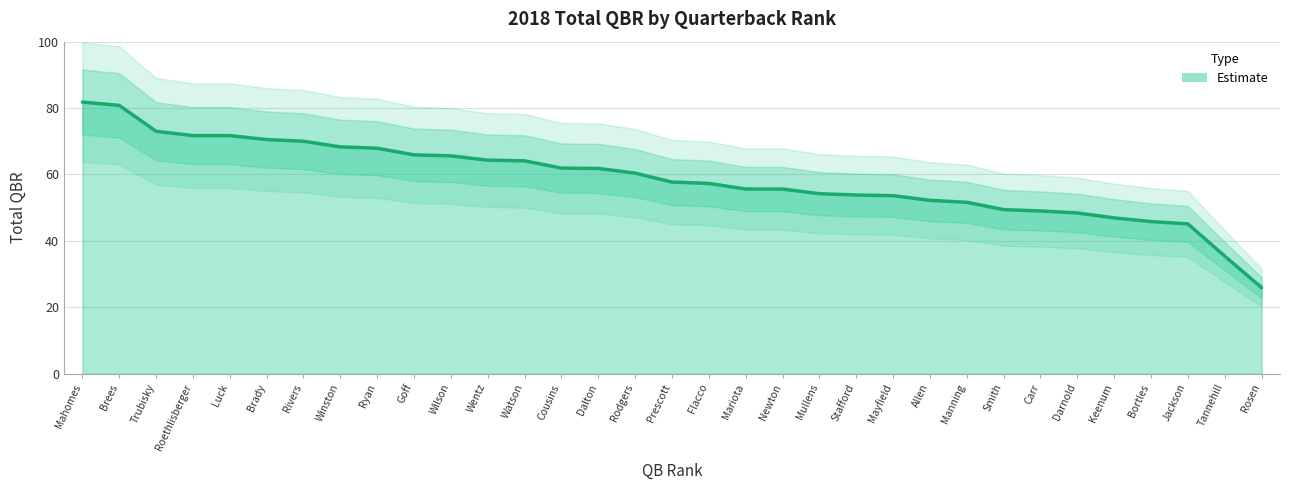

List the labels in order of value, largest first.

Mahomes, Brees, Trubisky, Roethlisberger, Luck, Brady, Rivers, Winston, Ryan, Goff, Wilson, Wentz, Watson, Cousins, Dalton, Rodgers, Prescott, Flacco, Mariota, Newton, Mullens, Stafford, Mayfield, Allen, Manning, Smith, Carr, Darnold, Keenum, Bortles, Jackson, Tannehill, Rosen